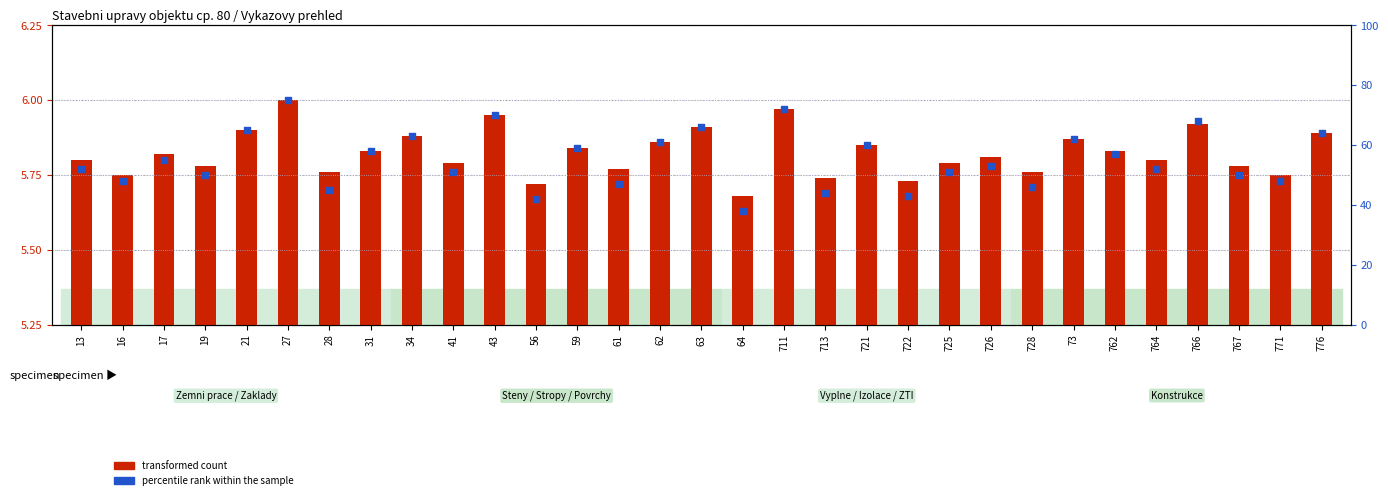

Which series has the widest spread of Y values?

percentile rank within the sample